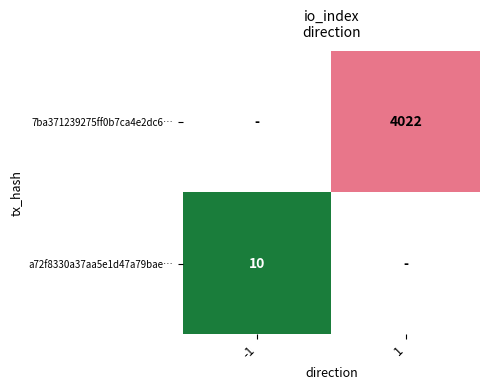

The value of a72f8330a37aa5e1d47a79bae… at -1 is 10. True or false?

True